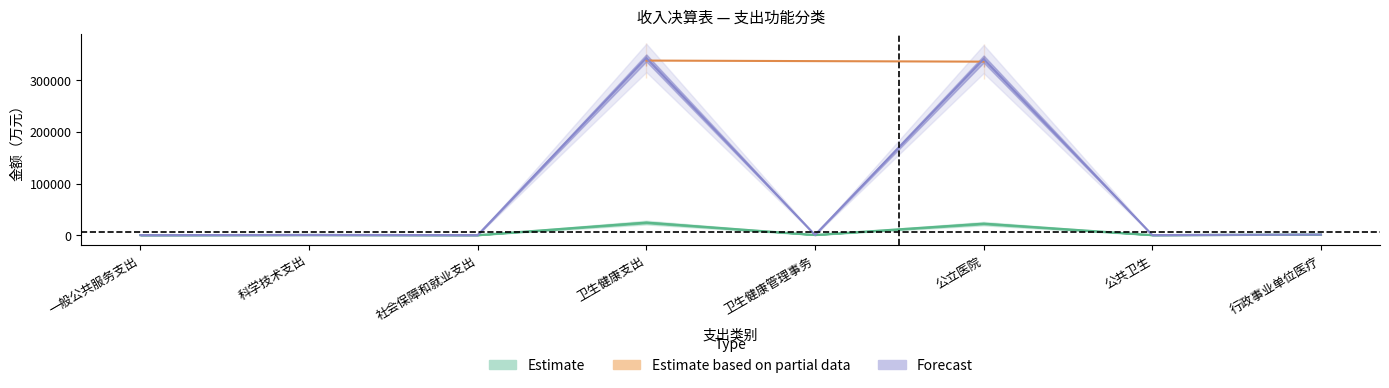

The value of 本年收入合计 at 一般公共服务支出 is 124.6. True or false?

False